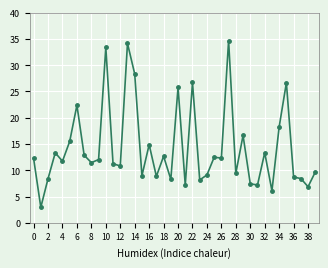

What is the average value?

14.2